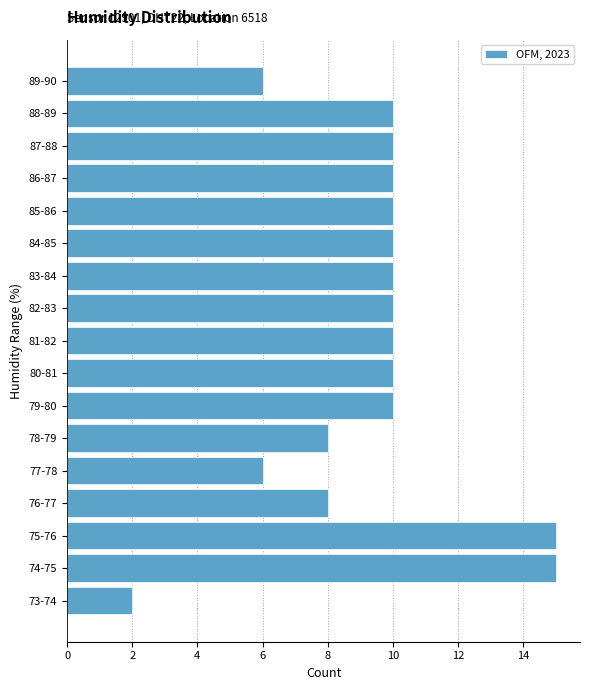

Reading bottom to top, transcribe all the data shown in this chart.

73-74=2	74-75=15	75-76=15	76-77=8	77-78=6	78-79=8	79-80=10	80-81=10	81-82=10	82-83=10	83-84=10	84-85=10	85-86=10	86-87=10	87-88=10	88-89=10	89-90=6